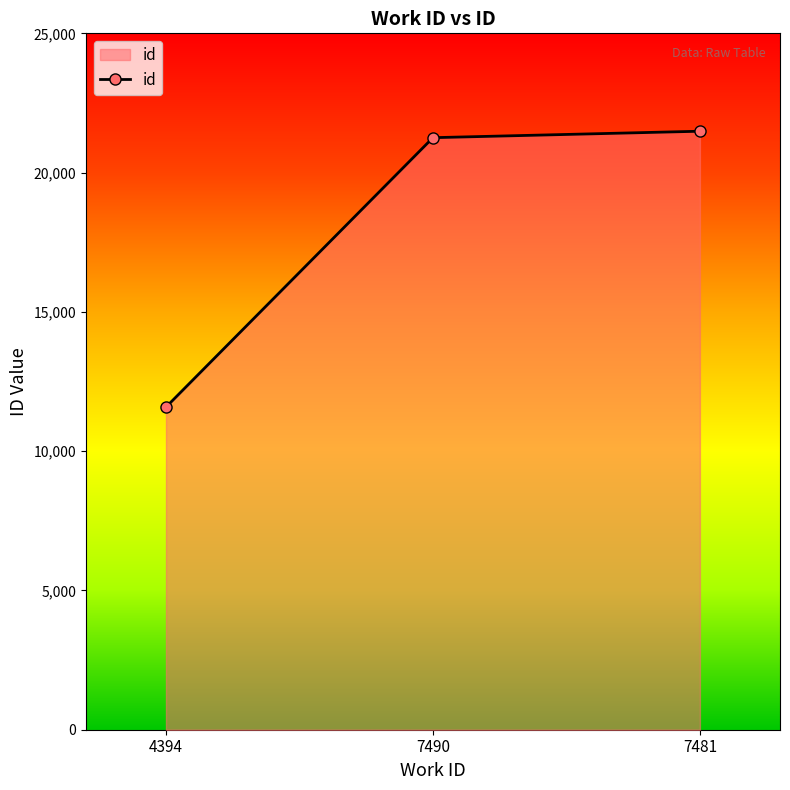

What is the value of the 3rd point from the left?

21486